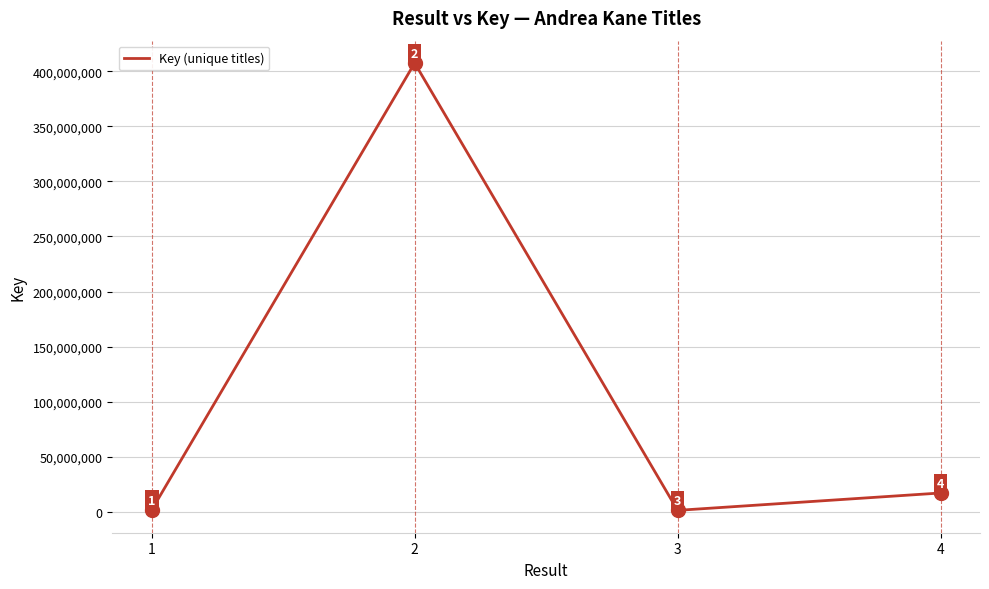

At which label is the value closest to 204444867?

4